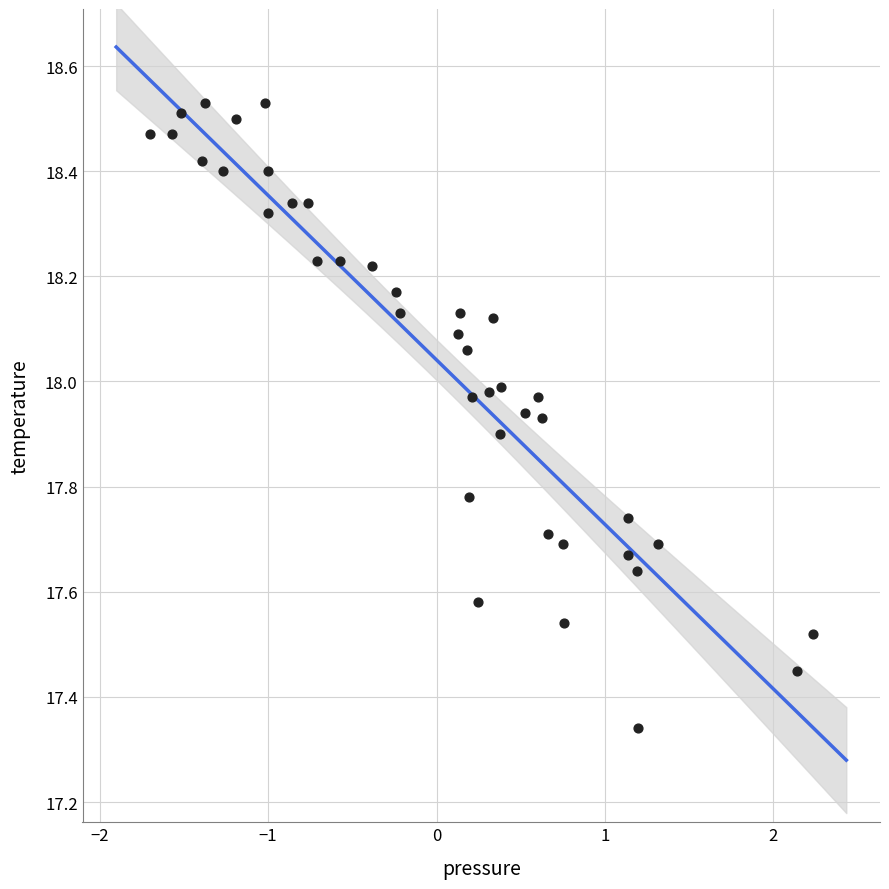

What is the range of X values (max minus min)?

3.9